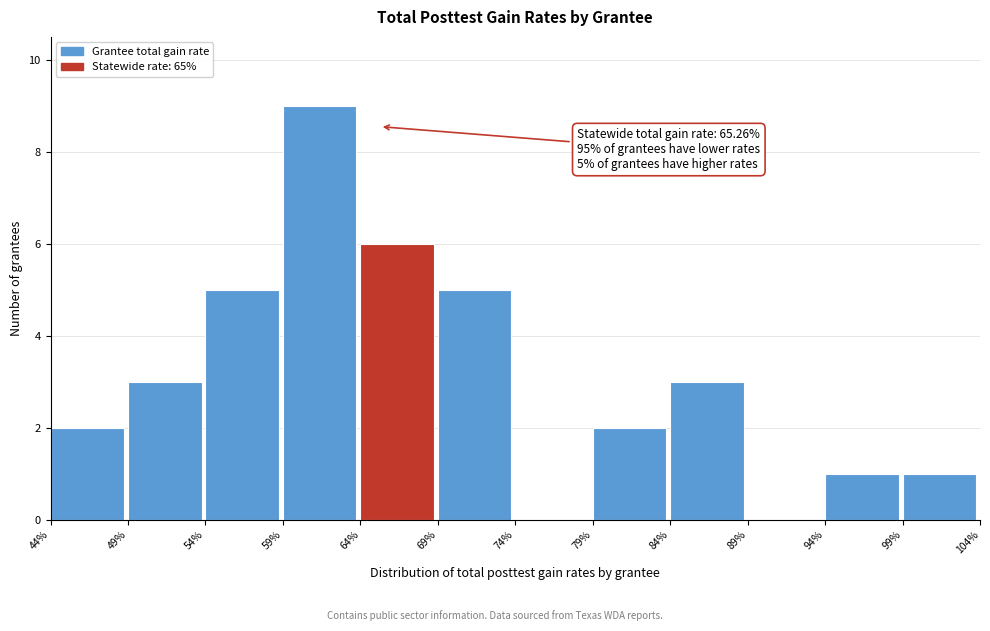

Reading left to right, transcribe all the data shown in this chart.

44%=2	49%=3	54%=5	59%=9	64%=6	69%=5	74%=0	79%=2	84%=3	89%=0	94%=1	99%=1